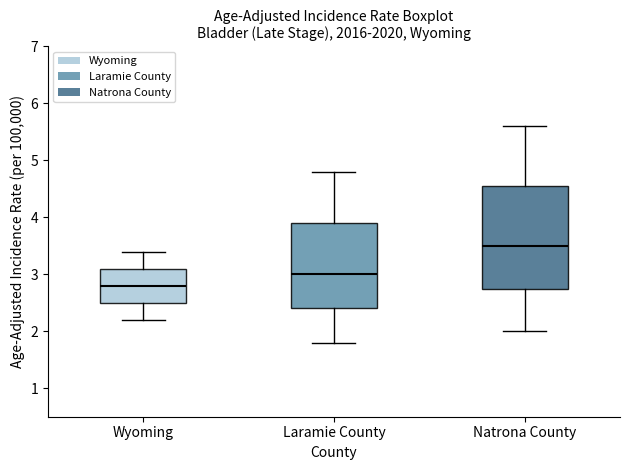

Comparing the boxes themselves (not the whiskers), which one is the tallest?

Natrona County